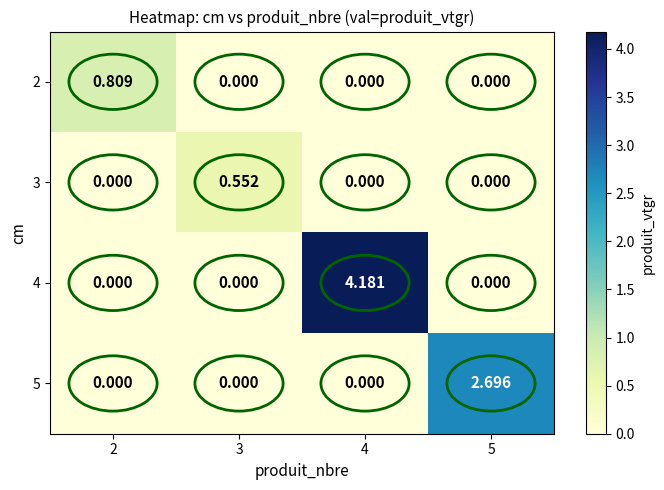

What is the maximum value shown in the chart?

4.2